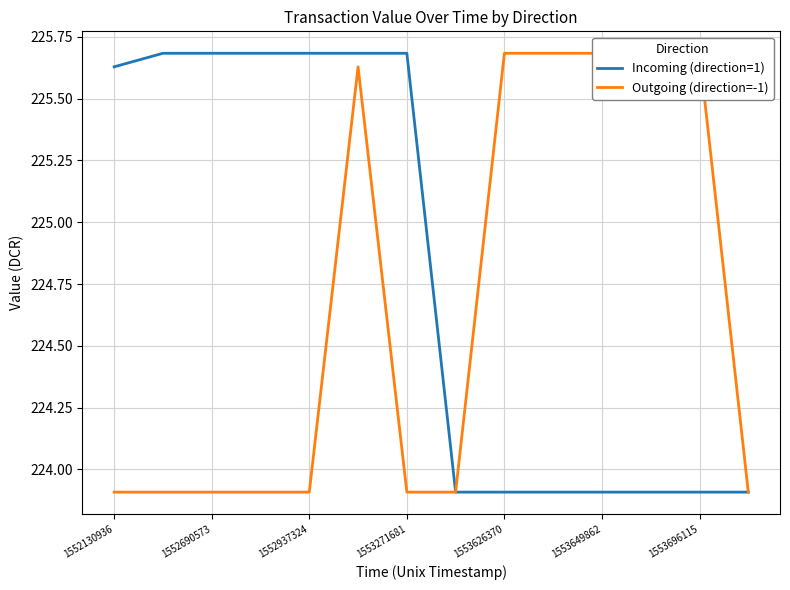

Reading left to right, what are all the values shown in this chart?

Incoming (direction=1): 225.6	225.7	225.7	225.7	225.7	225.7	225.7	223.9	223.9	223.9	223.9	223.9	223.9	223.9
Outgoing (direction=-1): 223.9	223.9	223.9	223.9	223.9	225.6	223.9	223.9	225.7	225.7	225.7	225.7	225.7	223.9